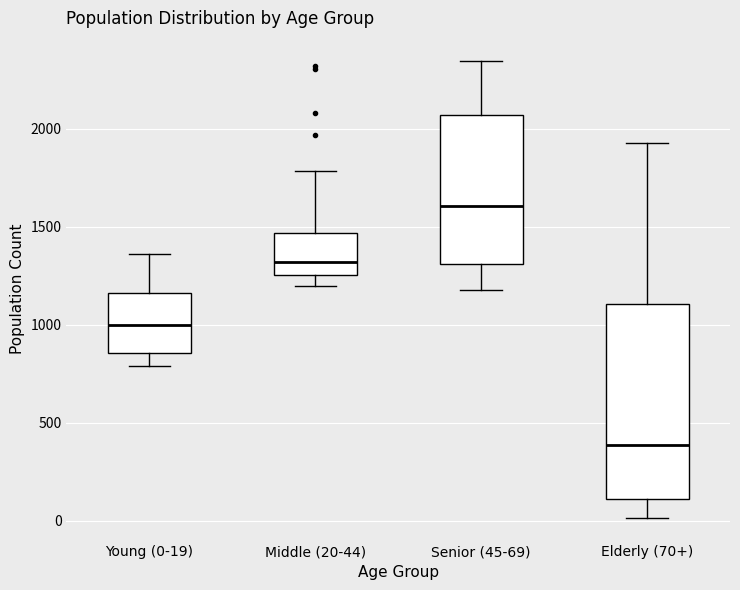

Where does the lower whisker of the box for Middle (20-44) end on the y-axis? The values are not printed on the chart, so give them approximately, as read against the axis.

1200